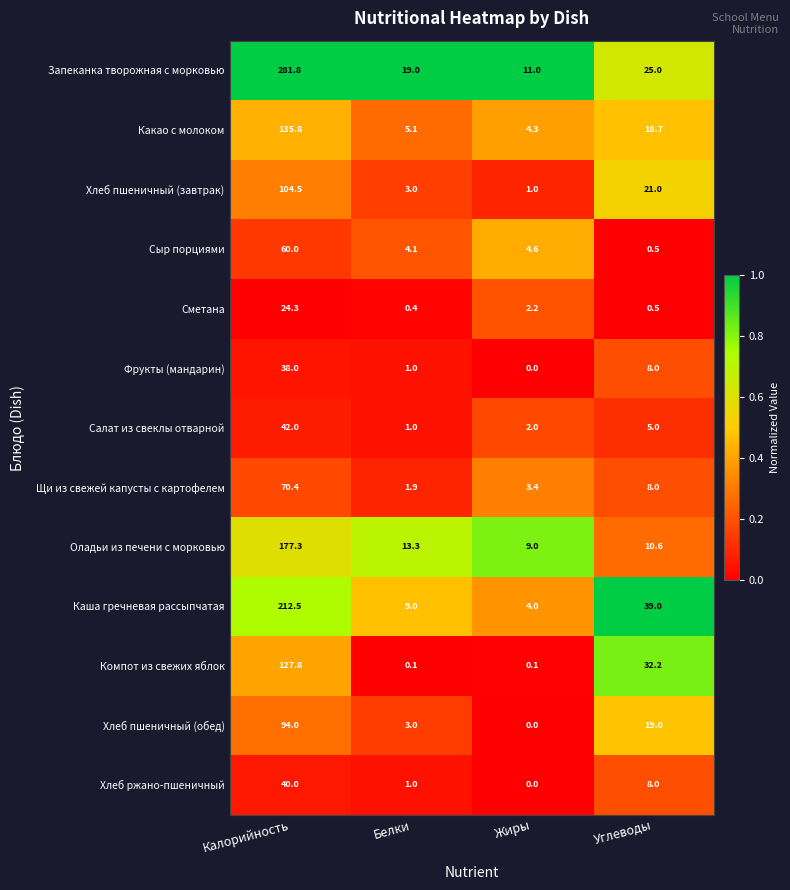

Is it true that Компот из свежих яблок equals 32.2 at Углеводы?

True